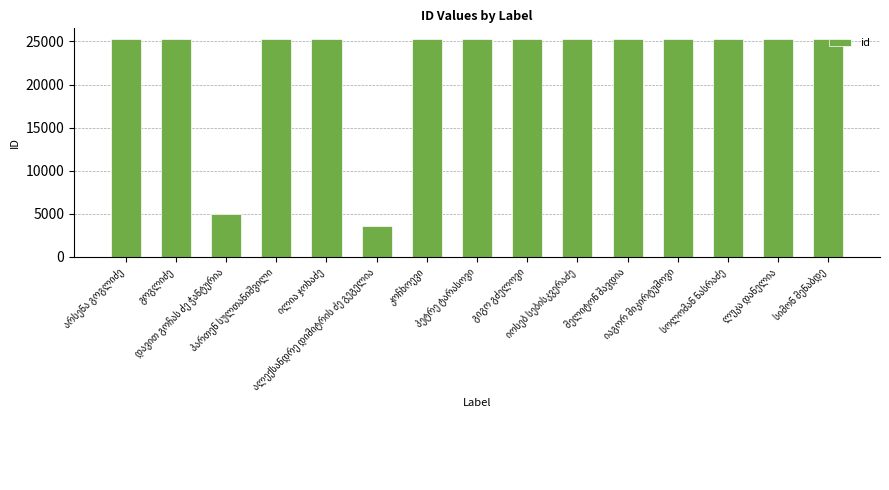

What is the average value?

22445